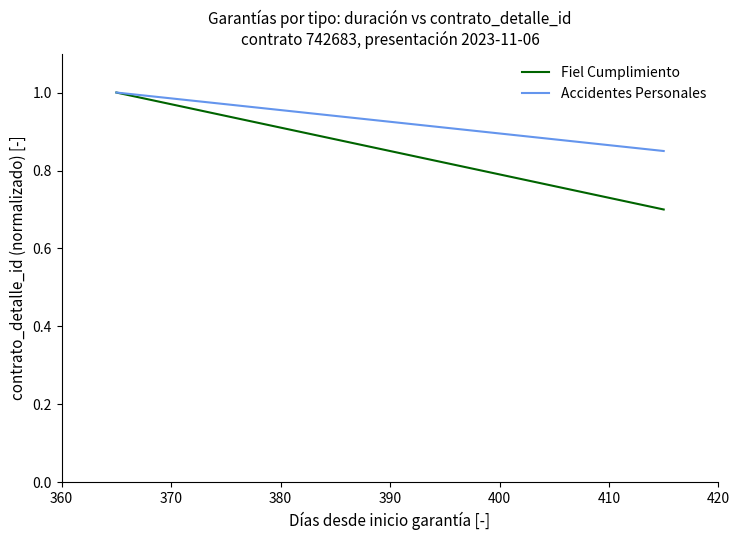

Which series has the largest range (max minus min)?

Fiel Cumplimiento